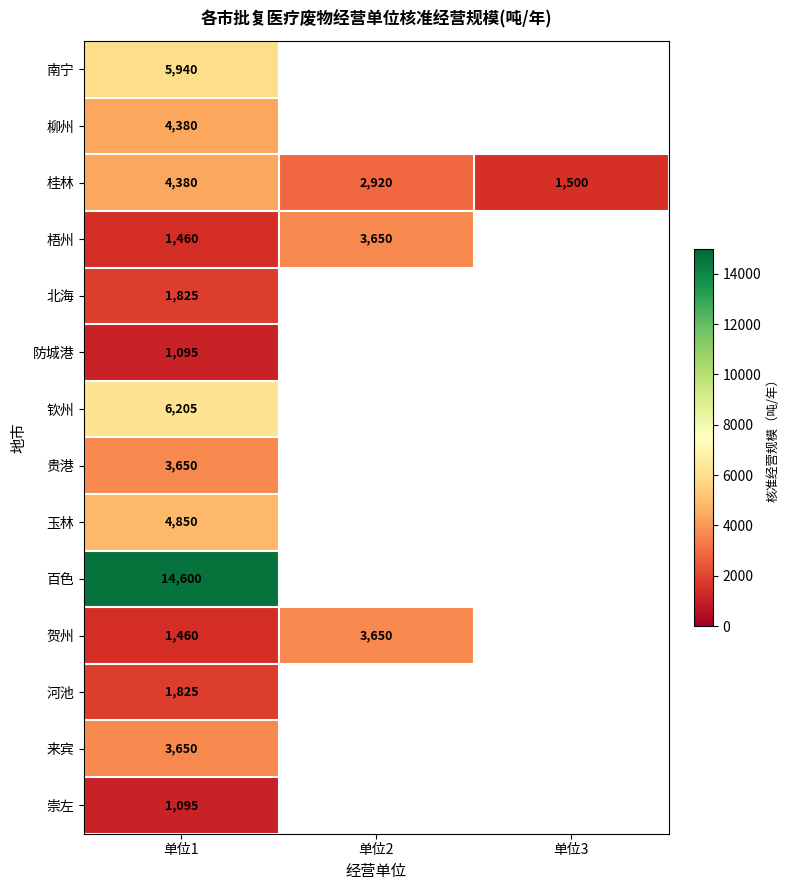

What is the minimum value shown in the chart?

1095.0